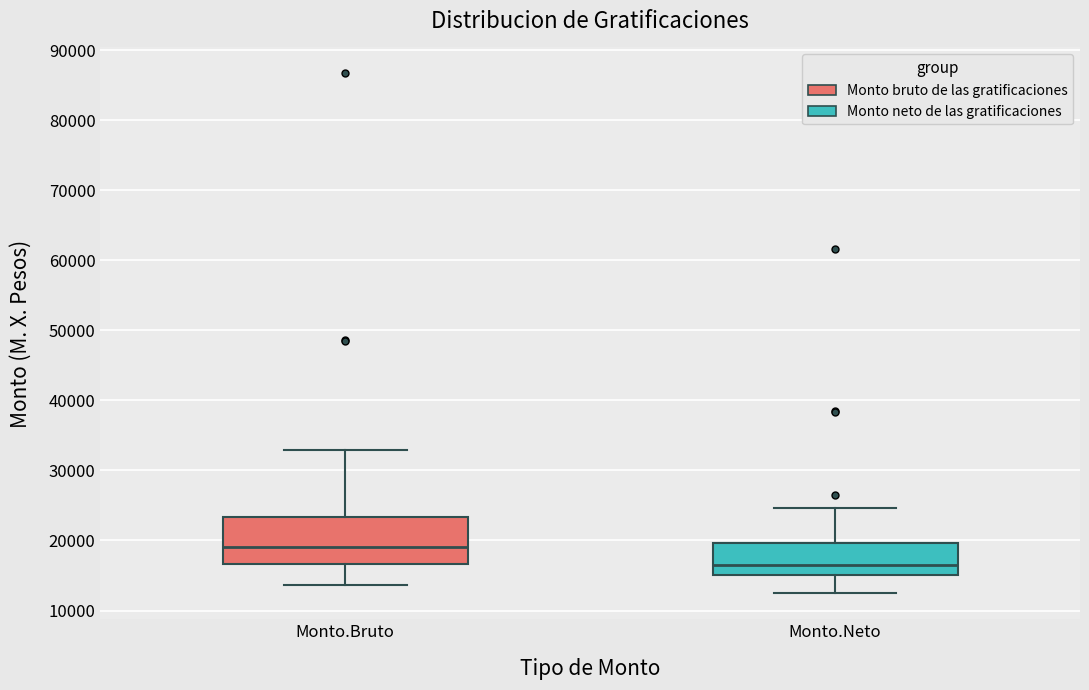

Where does the lower whisker of the box for Monto.Neto end on the y-axis? The values are not printed on the chart, so give them approximately, as read against the axis.

12000